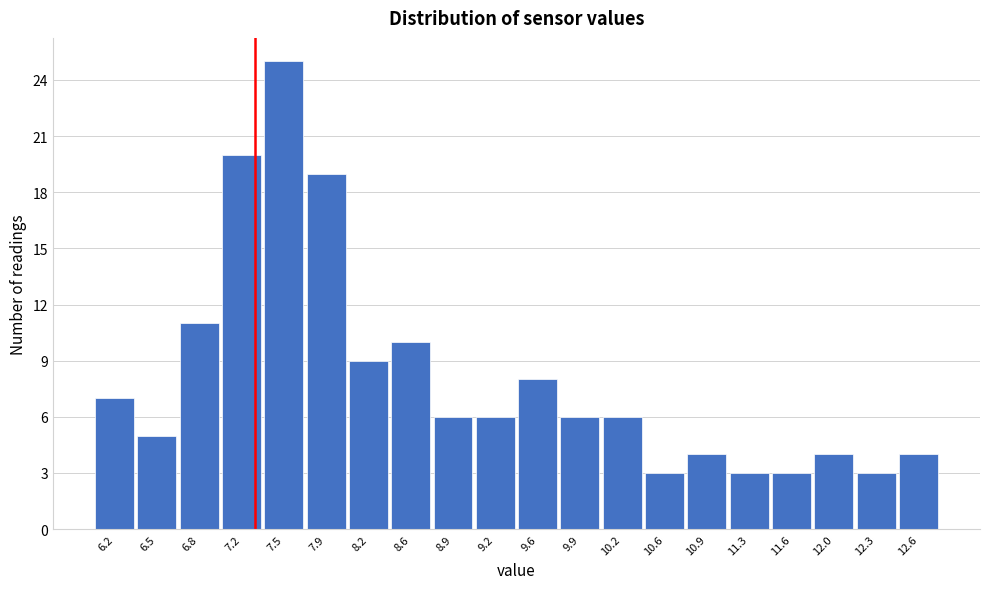

Reading left to right, transcribe this chart: for each bar, give the range it covers on the x-axis and its height. Neither the bar edges nor the heights are printed on the chart, so give them approximately, as read against the axes.

6.00 to 6.34: 7
6.34 to 6.68: 5
6.68 to 7.02: 11
7.02 to 7.36: 20
7.36 to 7.70: 25
7.70 to 8.04: 19
8.04 to 8.38: 9
8.38 to 8.72: 10
8.72 to 9.06: 6
9.06 to 9.40: 6
9.40 to 9.74: 8
9.74 to 10.08: 6
10.08 to 10.42: 6
10.42 to 10.76: 3
10.76 to 11.10: 4
11.10 to 11.44: 3
11.44 to 11.78: 3
11.78 to 12.12: 4
12.12 to 12.46: 3
12.46 to 12.80: 4